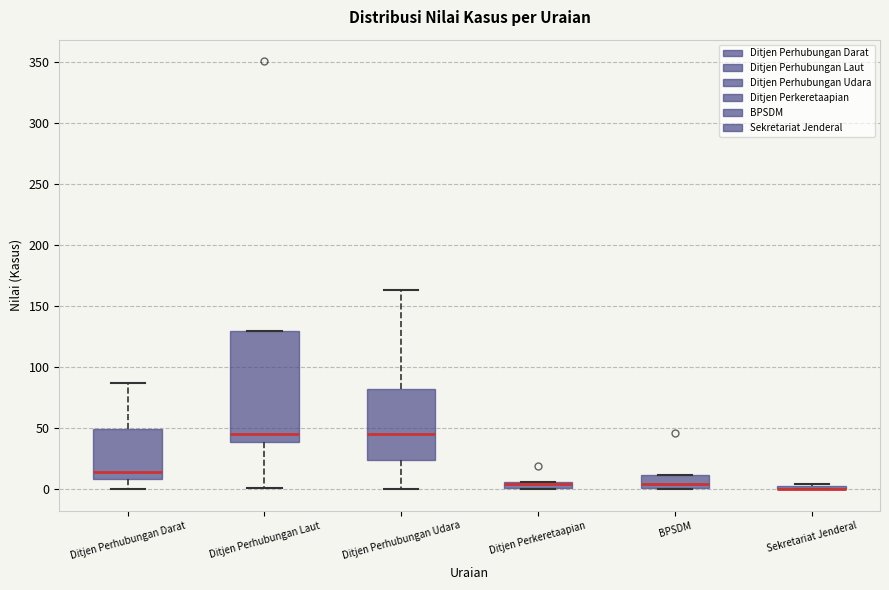

Comparing the boxes themselves (not the whiskers), which one is the tallest?

Ditjen Perhubungan Laut